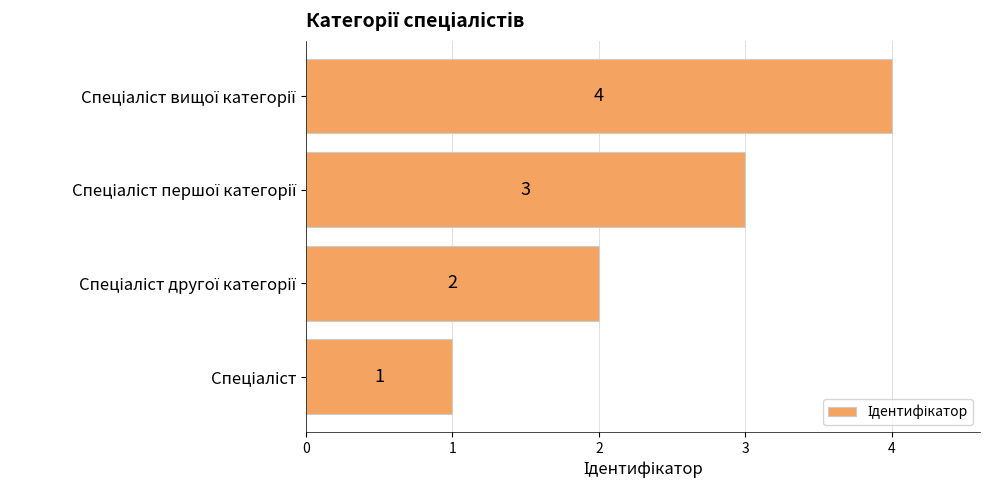

Count the values in the range 2 to 4.

3